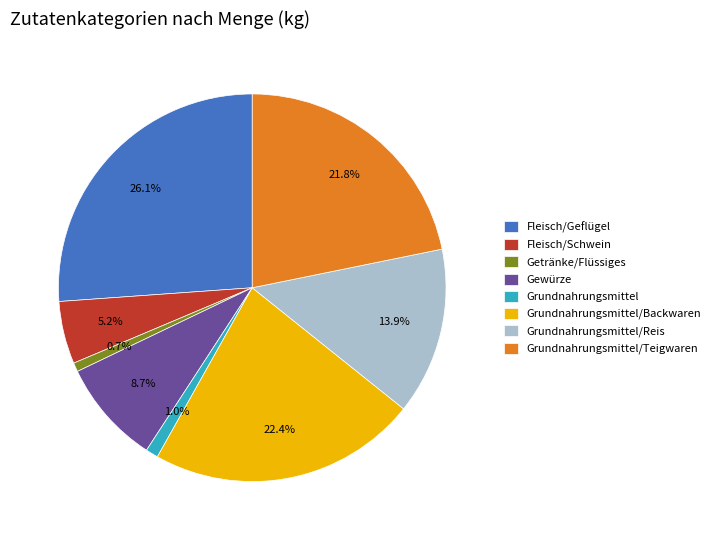

To the nearest percent, what percentage of the pie is Gewürze?

9%